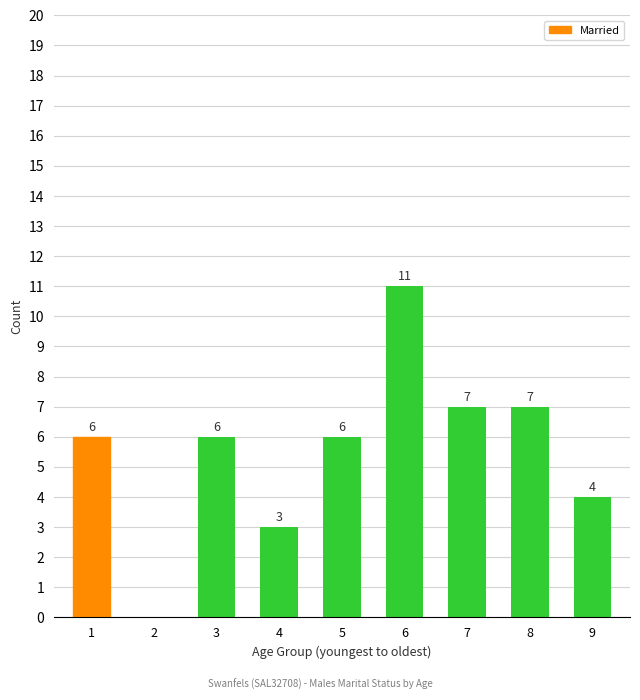

What is the difference between the values at 2 and 5?

6